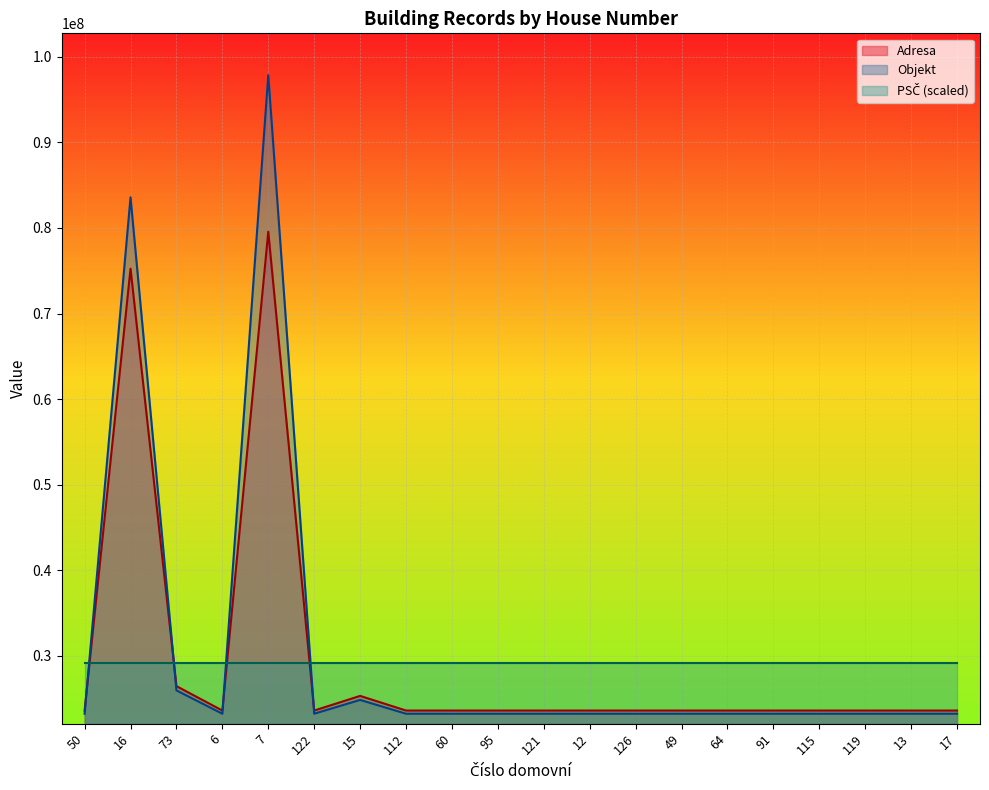

The value of Objekt at 95 is 11838776.3. True or false?

False